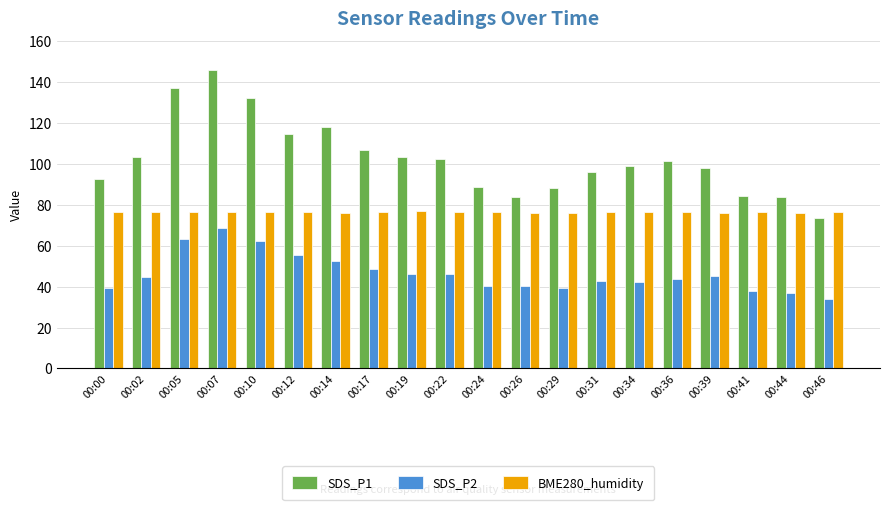

What is the minimum value for BME280_humidity?

76.1